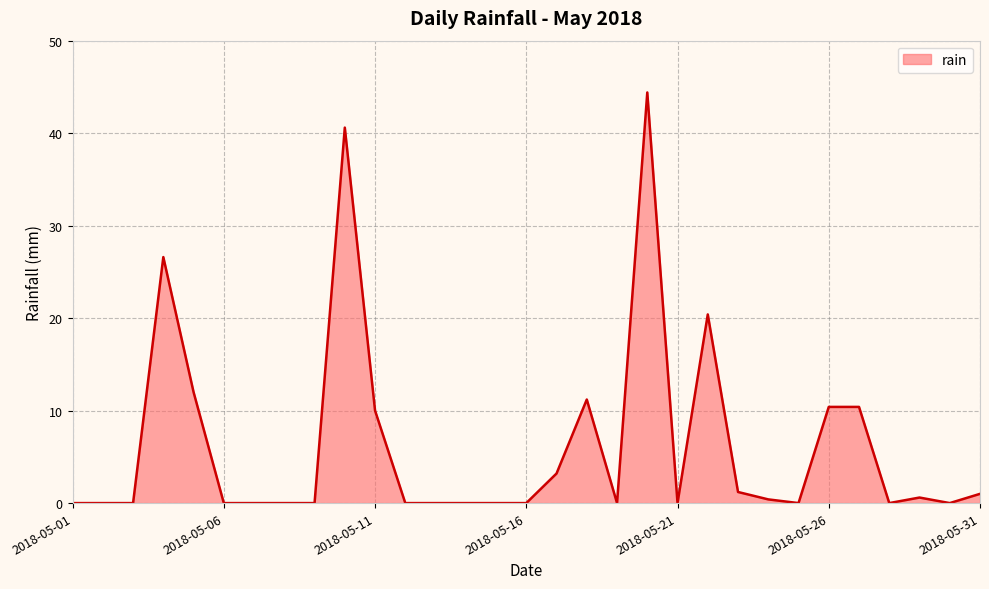

What is the greatest value displayed?

44.4